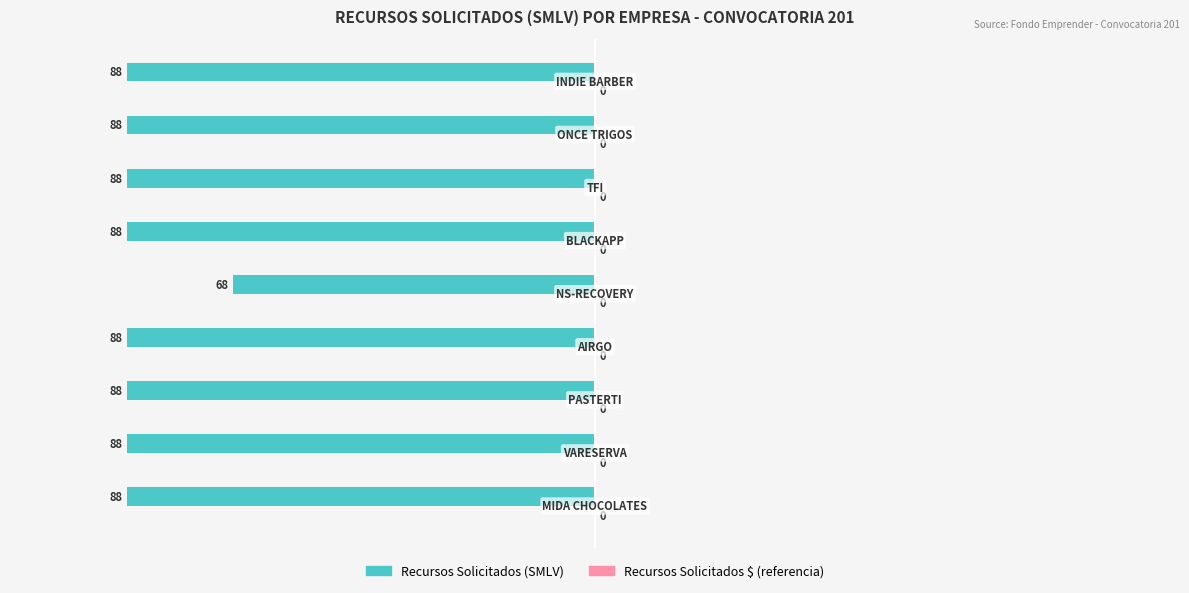

Are the bars horizontal?

Yes